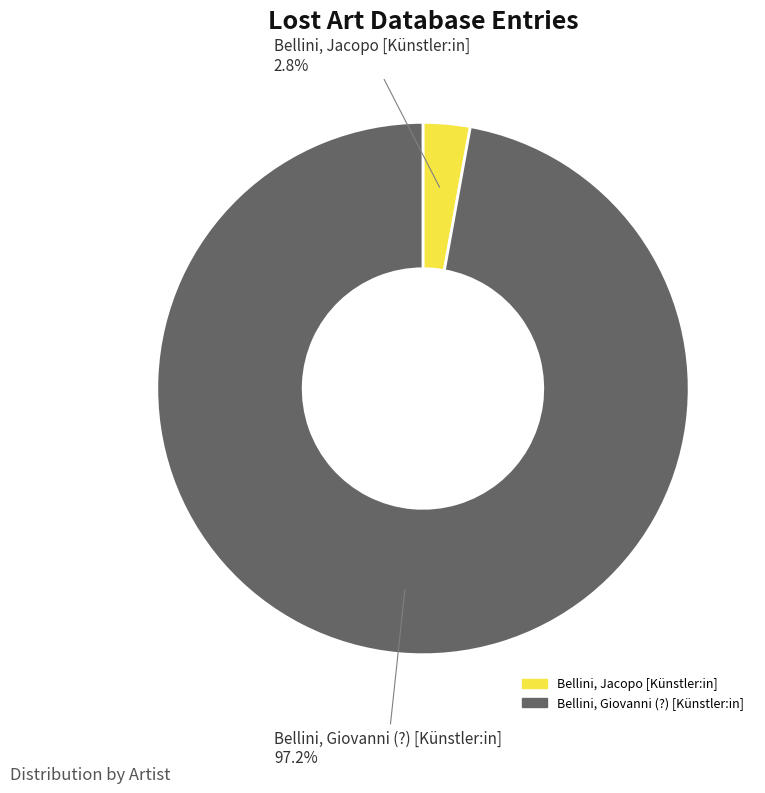

The Bellini, Jacopo [Künstler:in] slice represents 3% of the pie. True or false?

True